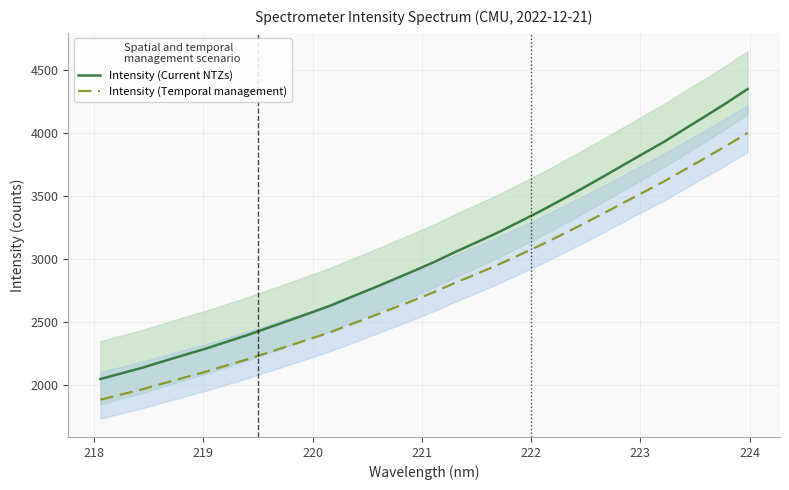

True or false: Intensity (Temporal management) and Intensity (Current NTZs) cross at least once.

False